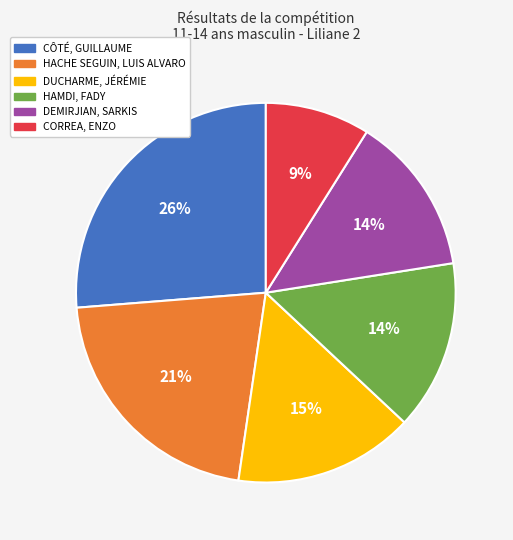

Between HACHE SEGUIN, LUIS ALVARO and HAMDI, FADY, which is larger?

HACHE SEGUIN, LUIS ALVARO